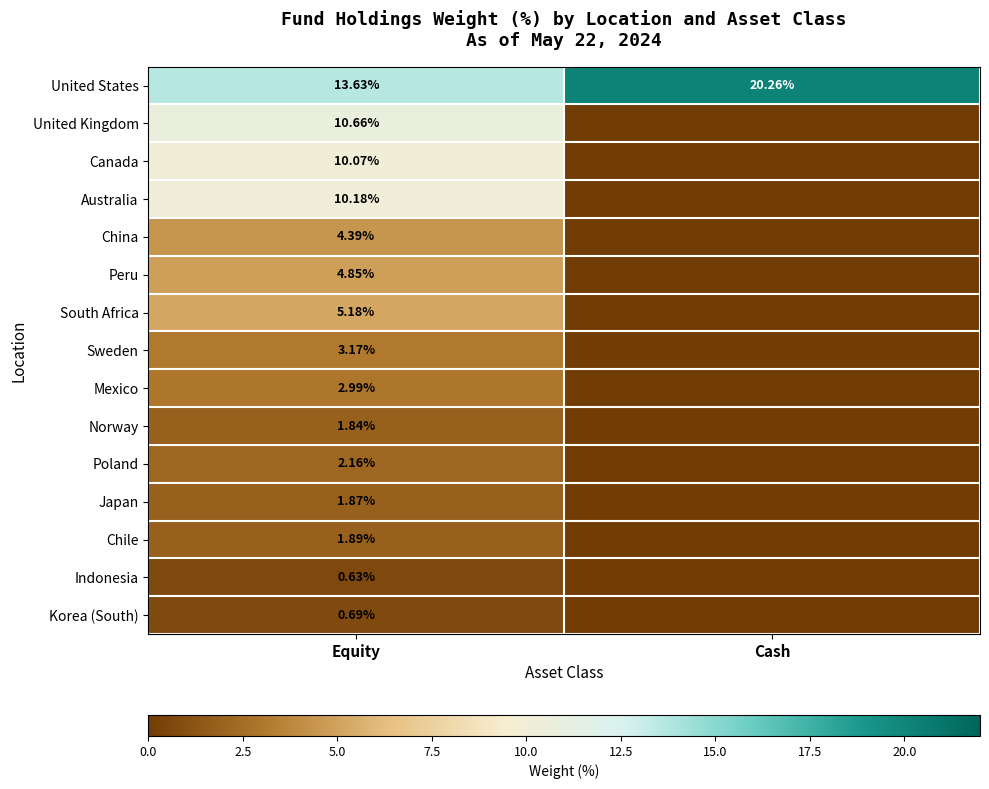

Where is United States nearest to the value 16?

Equity